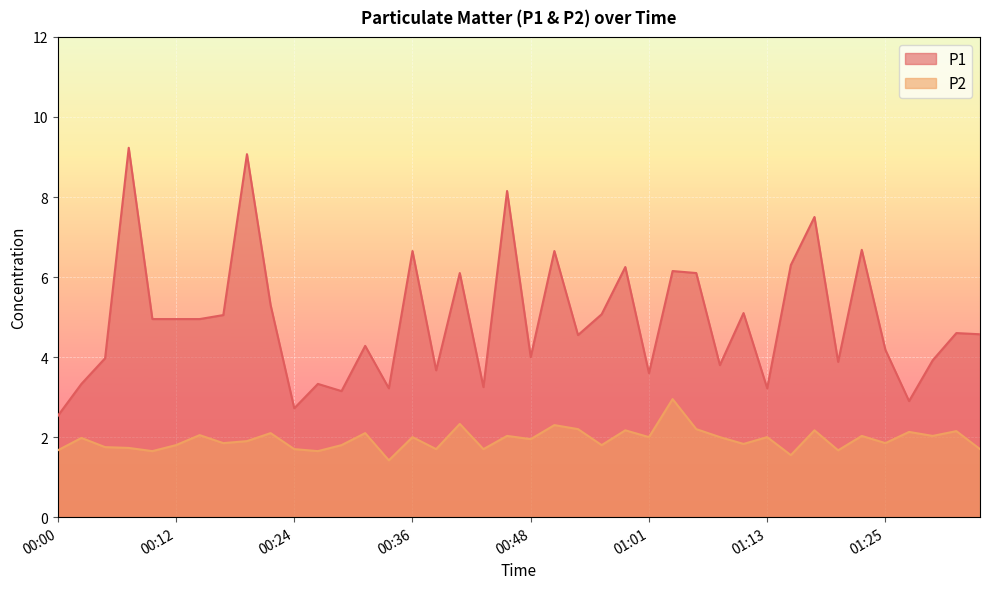

What is the maximum value for P2?

3.0